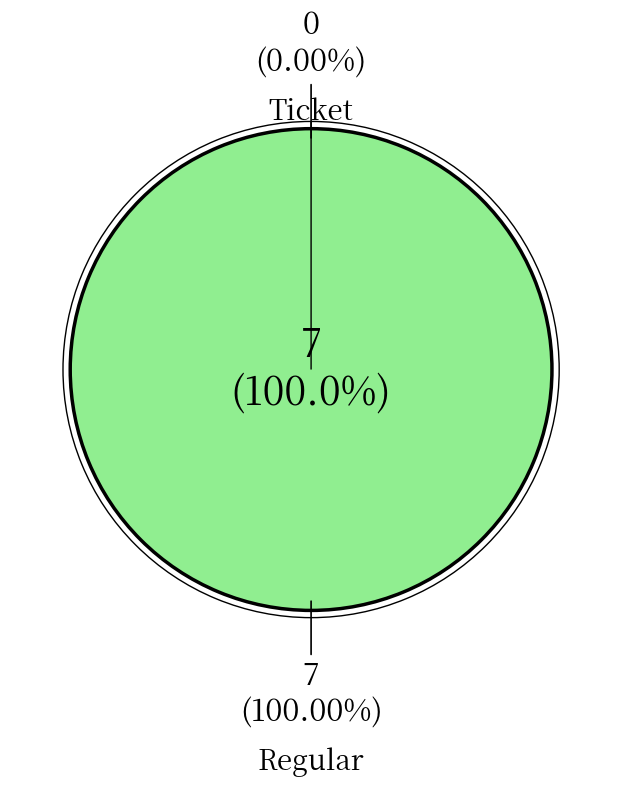

To the nearest percent, what is the average slice percentage?

50%